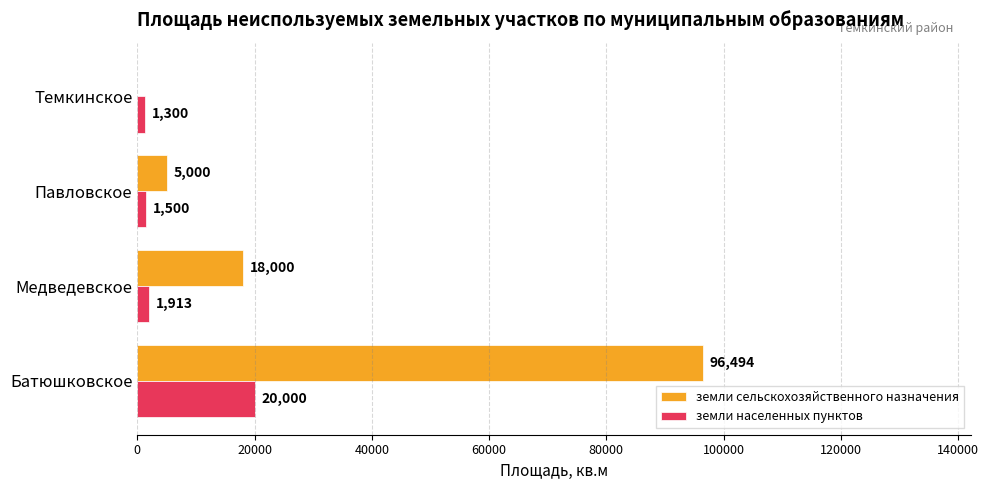

What is the sum of the земли сельскохозяйственного назначения values at Павловское and Медведевское?

23000